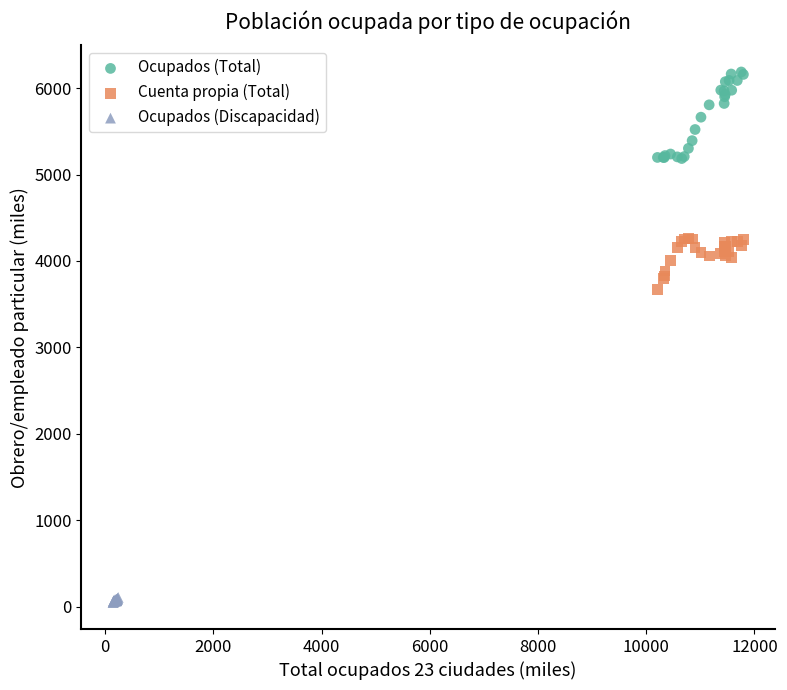

Which series reaches the maximum Y coordinate?

Ocupados (Total)